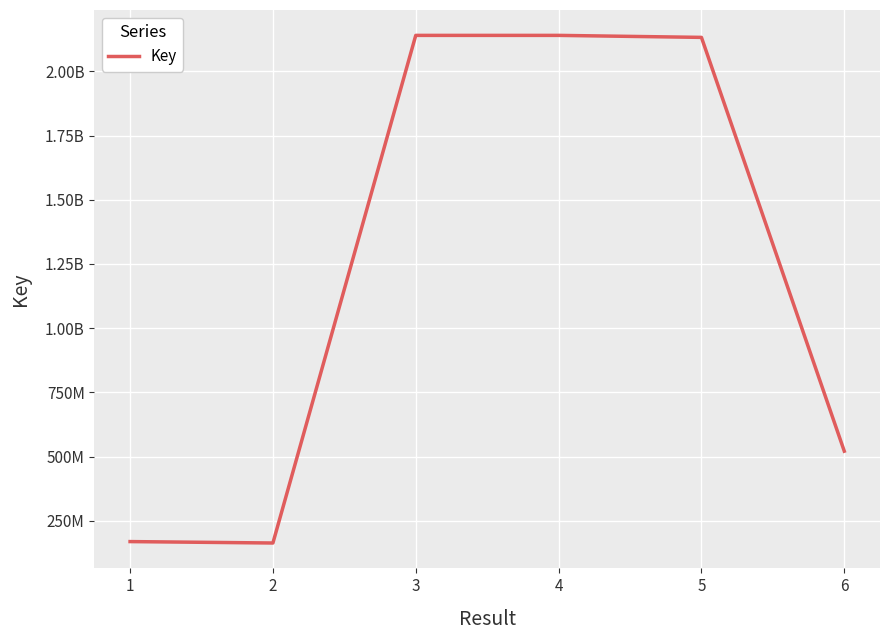

What is the minimum value shown in the chart?

163915215